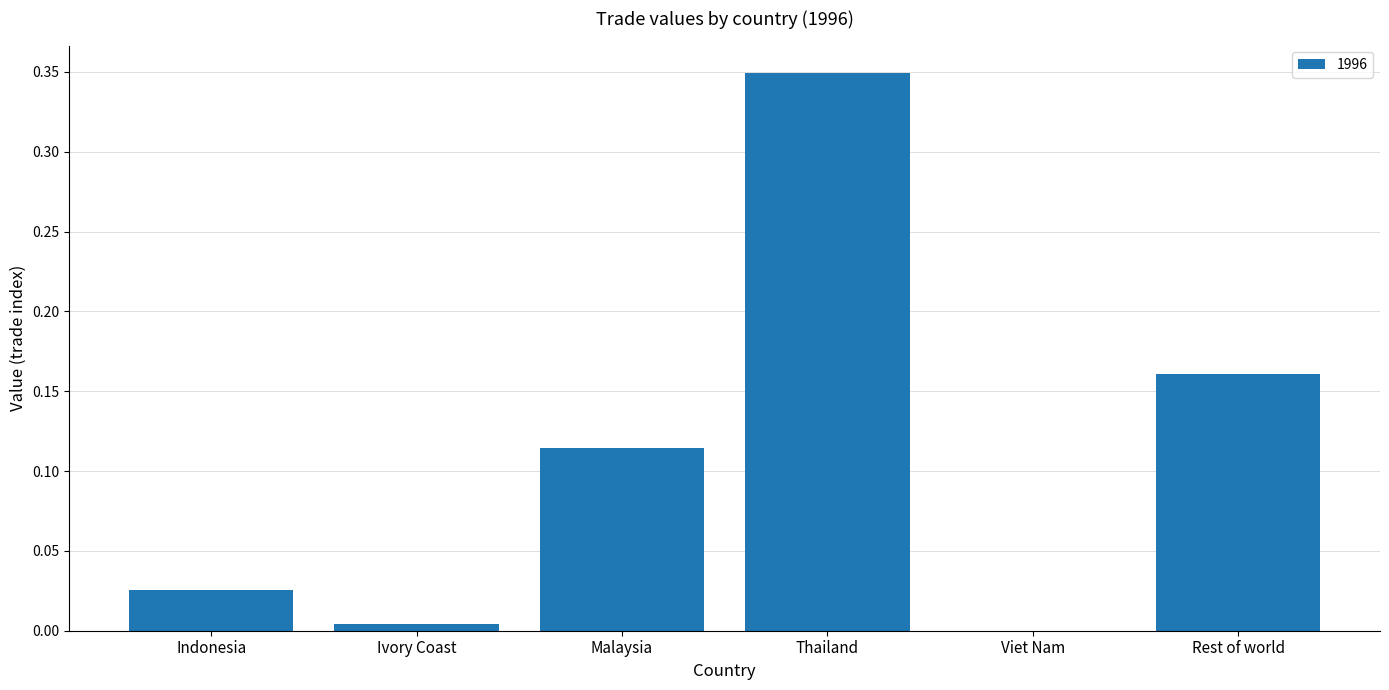

Which has a higher value, Ivory Coast or Indonesia?

Indonesia